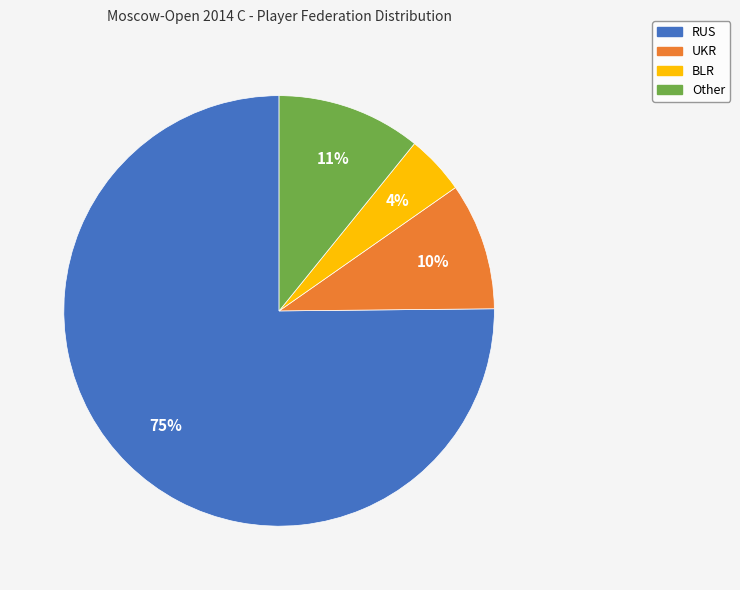

True or false: UKR accounts for 10% of the total.

True